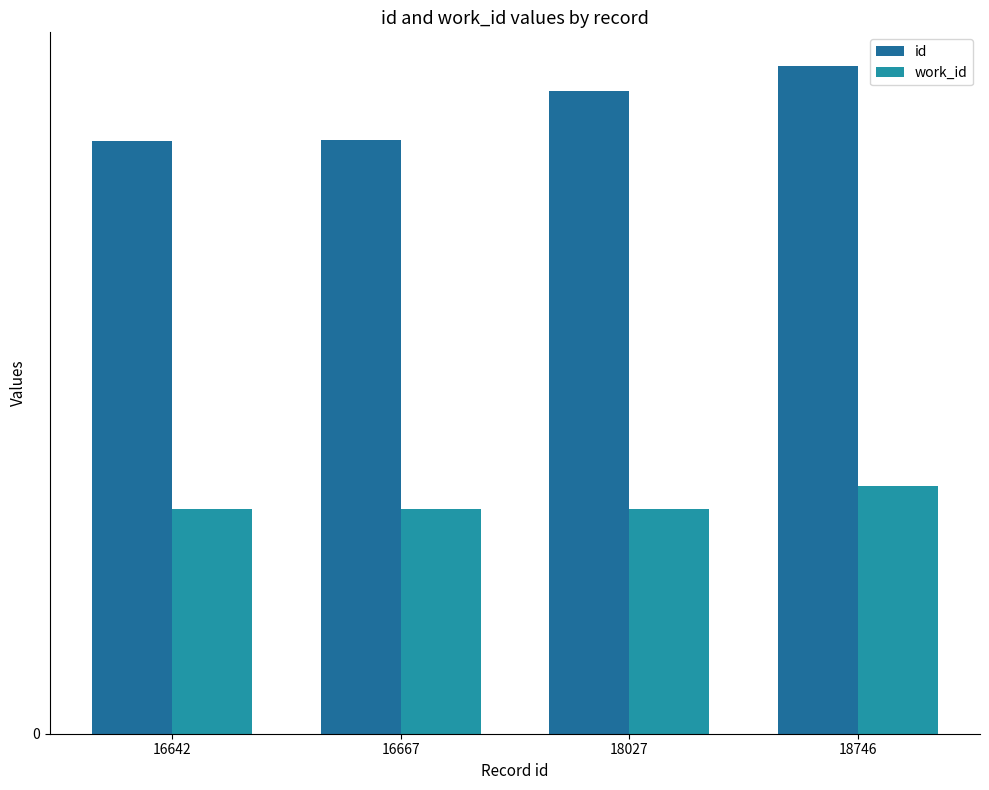

Which series has the largest total across all categories?

id